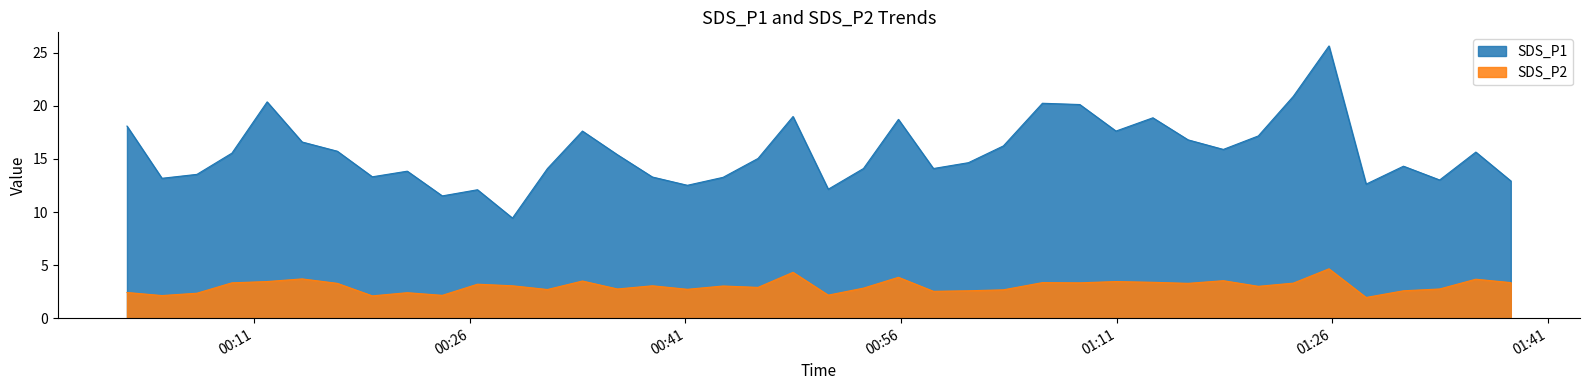

Reading right to left, extract all data points from this chart.

SDS_P1: 12.9	15.7	13.0	14.3	12.6	25.6	20.9	17.2	15.9	16.8	18.9	17.6	20.1	20.2	16.2	14.7	14.1	18.7	14.1	12.2	19.0	15.1	13.3	12.5	13.3	15.4	17.6	14.1	9.4	12.1	11.5	13.8	13.3	15.7	16.6	20.4	15.6	13.6	13.2	18.1
SDS_P2: 3.4	3.7	2.8	2.6	1.9	4.7	3.3	3.0	3.5	3.3	3.4	3.5	3.3	3.4	2.7	2.6	2.5	3.9	2.8	2.2	4.3	2.9	3.0	2.7	3.0	2.8	3.5	2.7	3.0	3.2	2.1	2.4	2.1	3.3	3.7	3.5	3.3	2.4	2.1	2.4